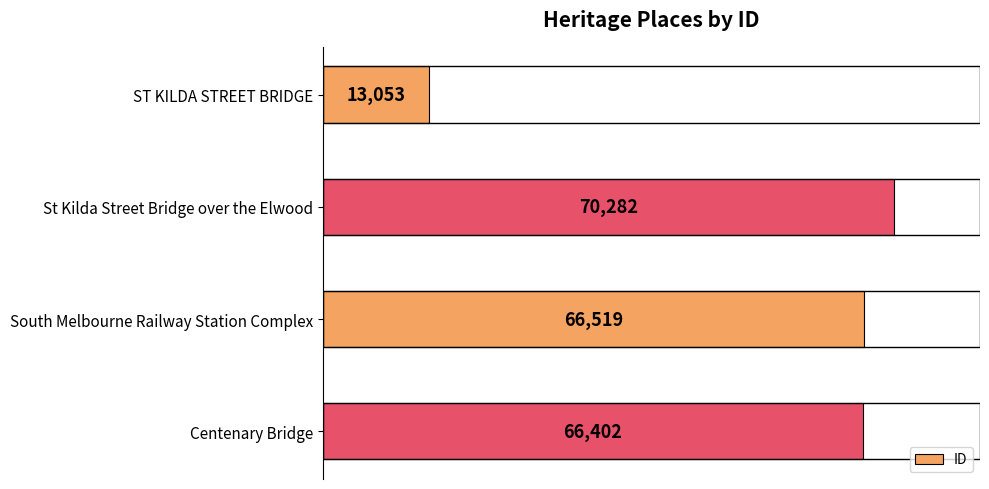

List the labels in order of value, largest first.

St Kilda Street Bridge over the Elwood, South Melbourne Railway Station Complex, Centenary Bridge, ST KILDA STREET BRIDGE